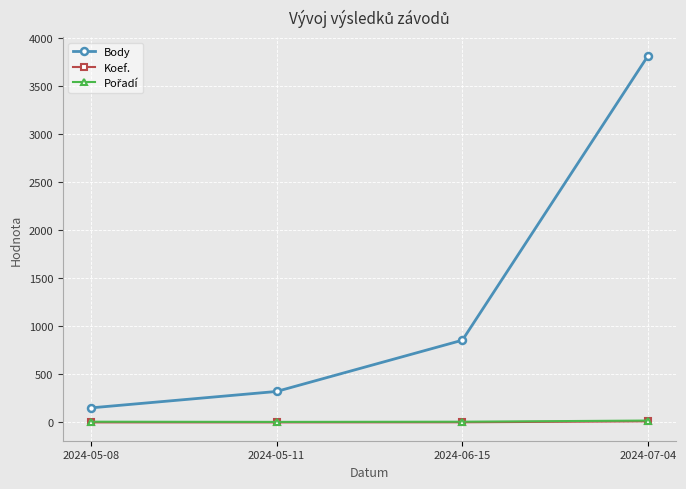

List the labels in order of Body value, smallest first.

2024-05-08, 2024-05-11, 2024-06-15, 2024-07-04